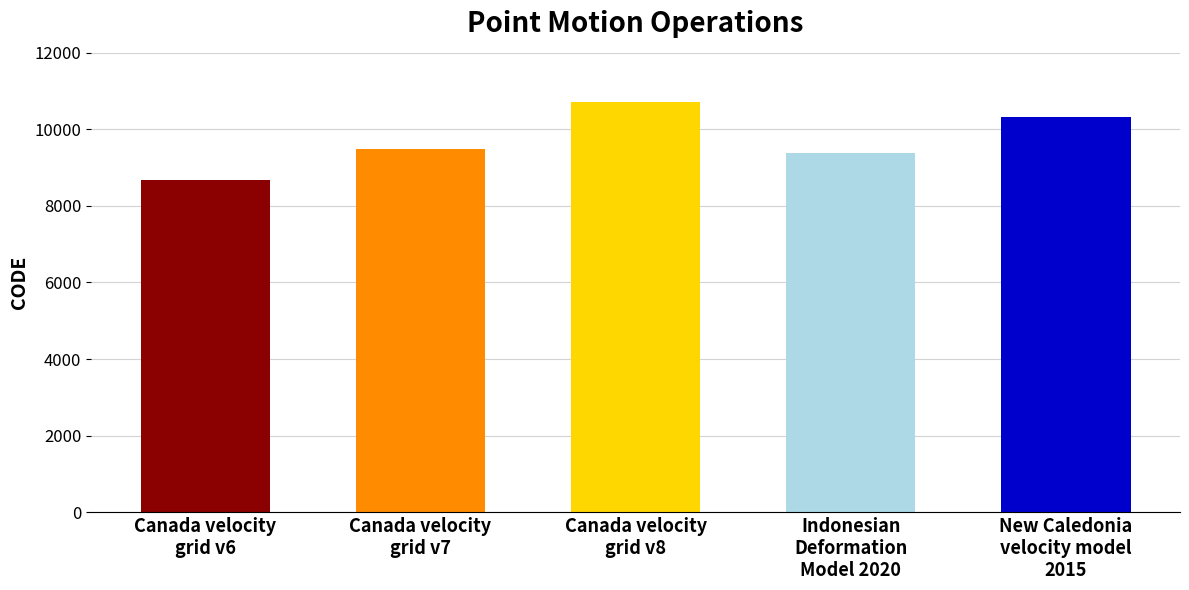

How many data points are above 9483?

2